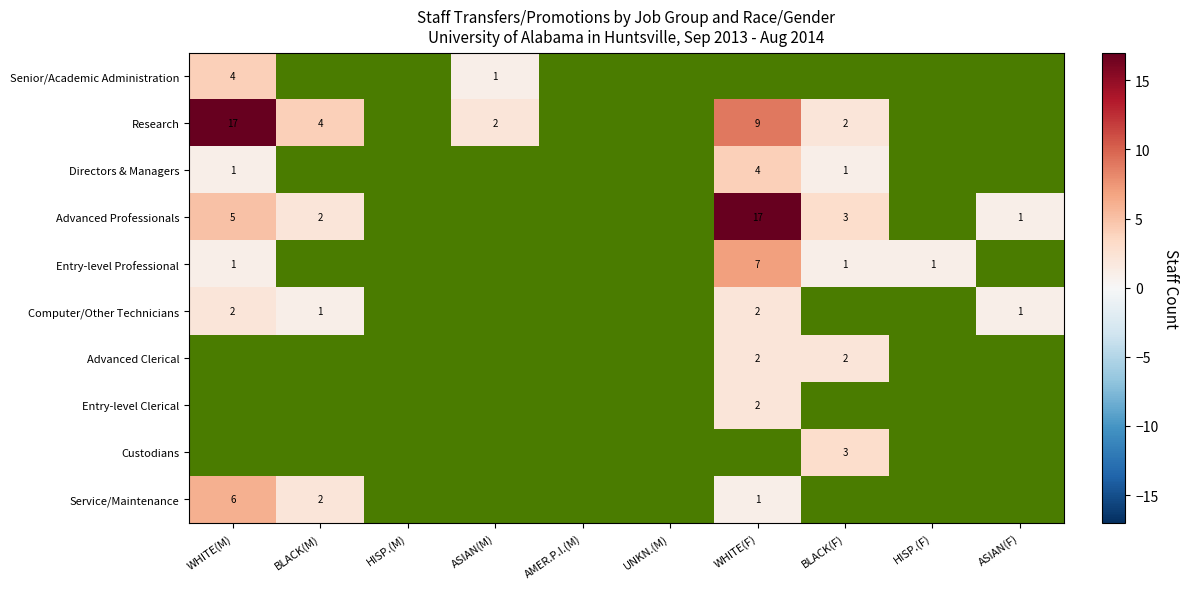

Is it true that Advanced Professionals equals 8 at WHITE(M)?

False